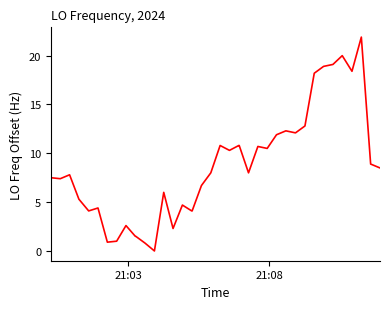

Reading right to left, transcribe all the data shown in this chart.

8.5	8.9	21.9	18.4	20.0	19.1	18.9	18.2	12.8	12.1	12.1	12.3	11.9	10.5	10.7	8.0	10.8	10.8	10.3	10.8	8.0	6.7	4.1	4.1	4.7	2.3	6.0	0.0	0.8	1.5	1.5	2.6	1.0	0.9	4.4	4.1	5.3	7.8	7.4	7.5